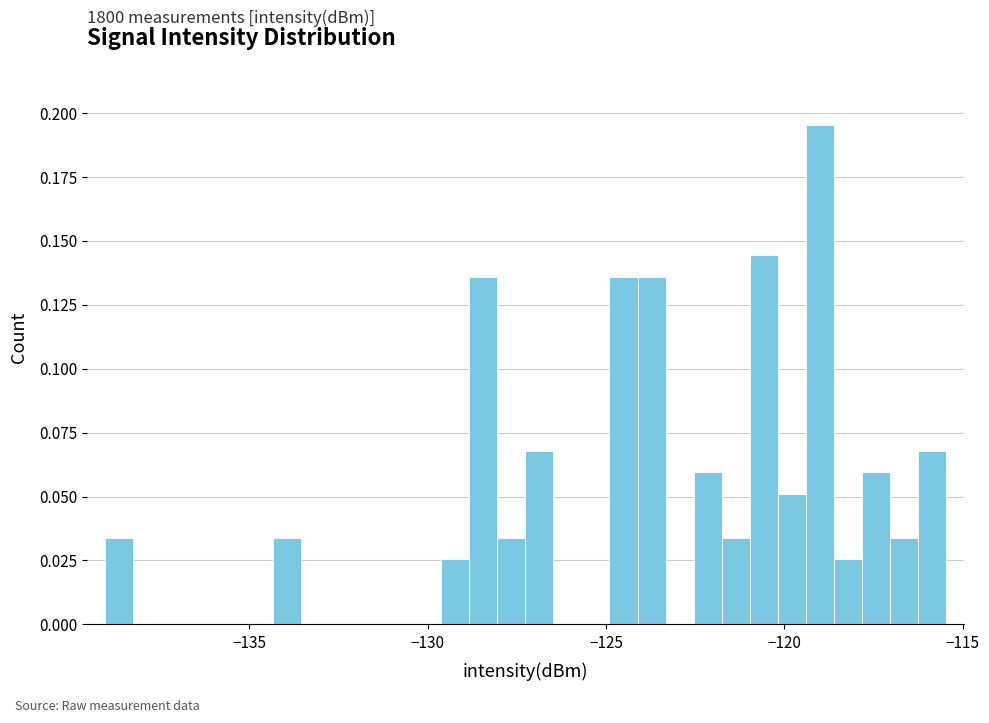

Read against the x-axis, roughly where is the centre of the tallest bar?

-119.0